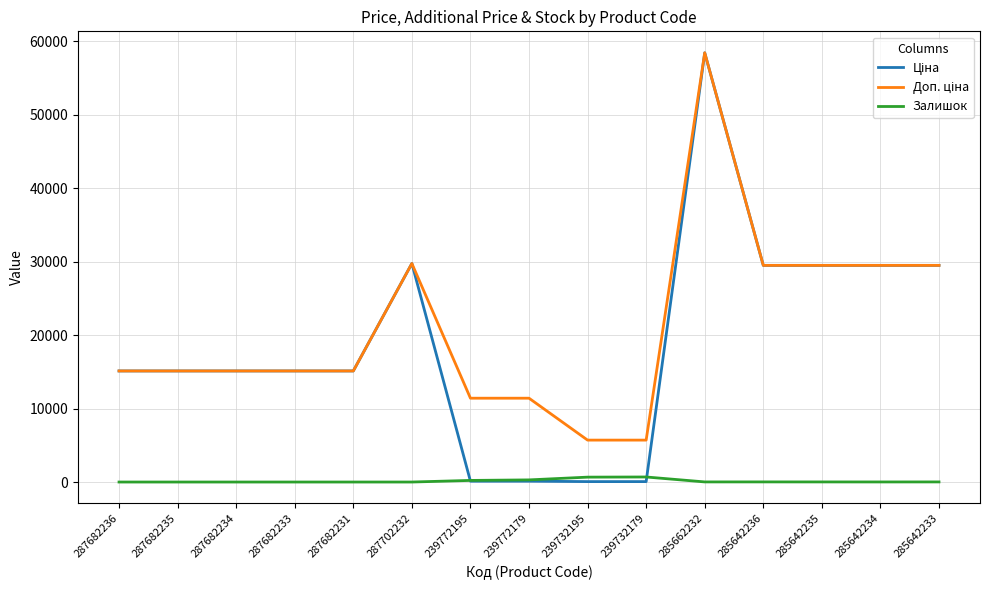

What is the difference between the highest and lowest values at 287682236?

15120.0